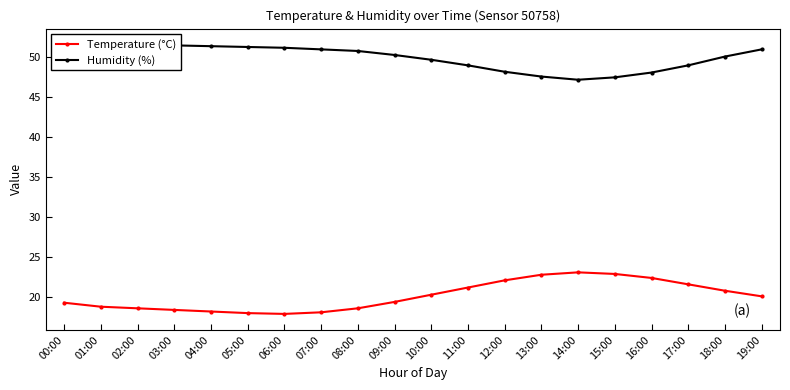

What are all the series names shown in the legend?

Temperature (°C), Humidity (%)